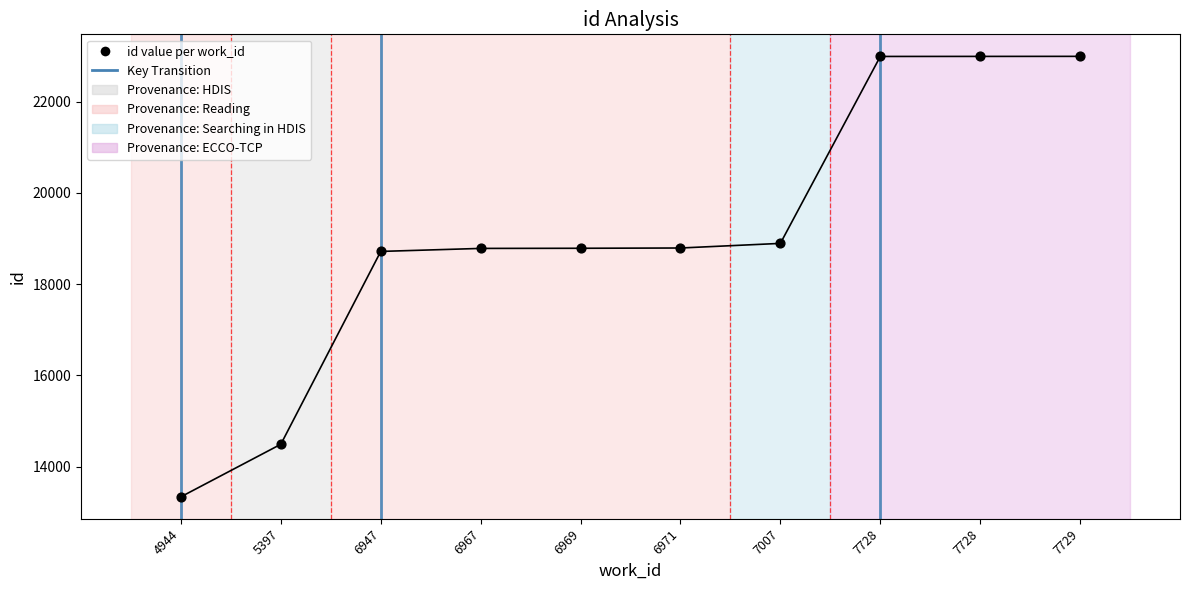

What is the change in value from 6971 to 7729?

+4202